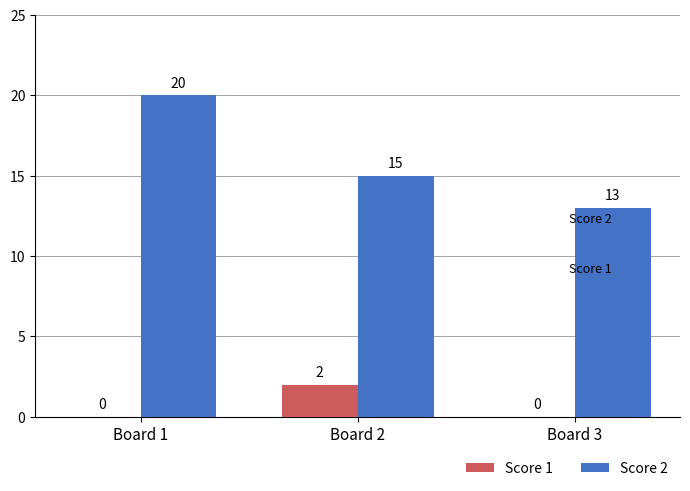

How many series are shown in this chart?

2